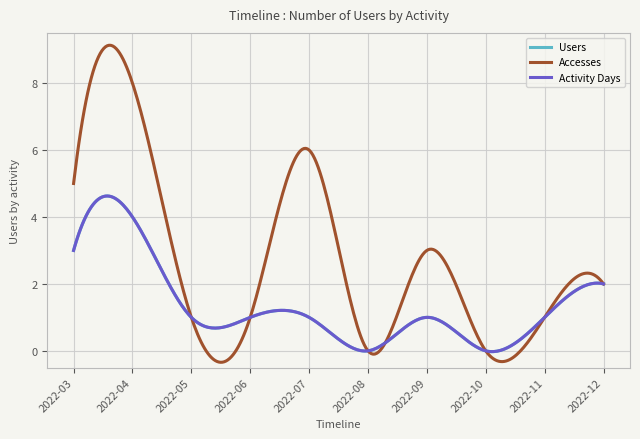

Is this an area chart (filled region under the line)?

No